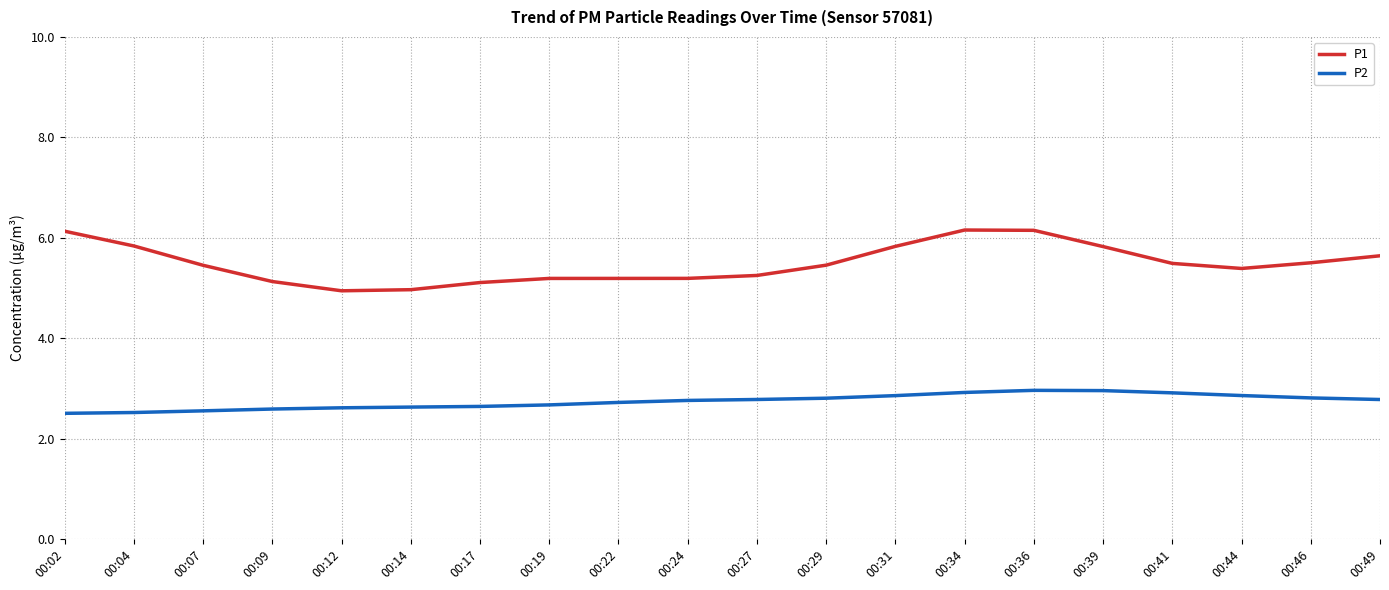

True or false: P1 has more than 0 points higher than both neighbors.

True